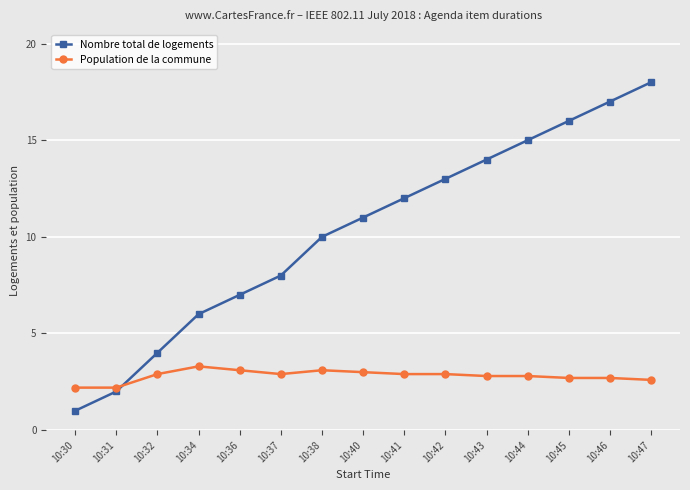

What is the minimum value for Population de la commune?

2.2